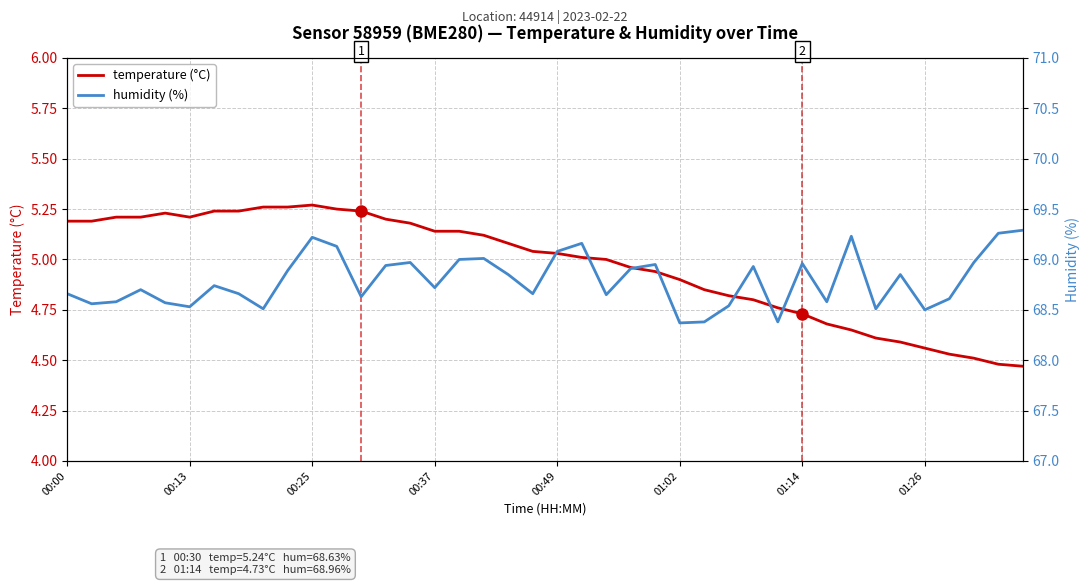

Is the value of humidity (%) at 39 greater than the value of temperature (°C) at 12?

Yes